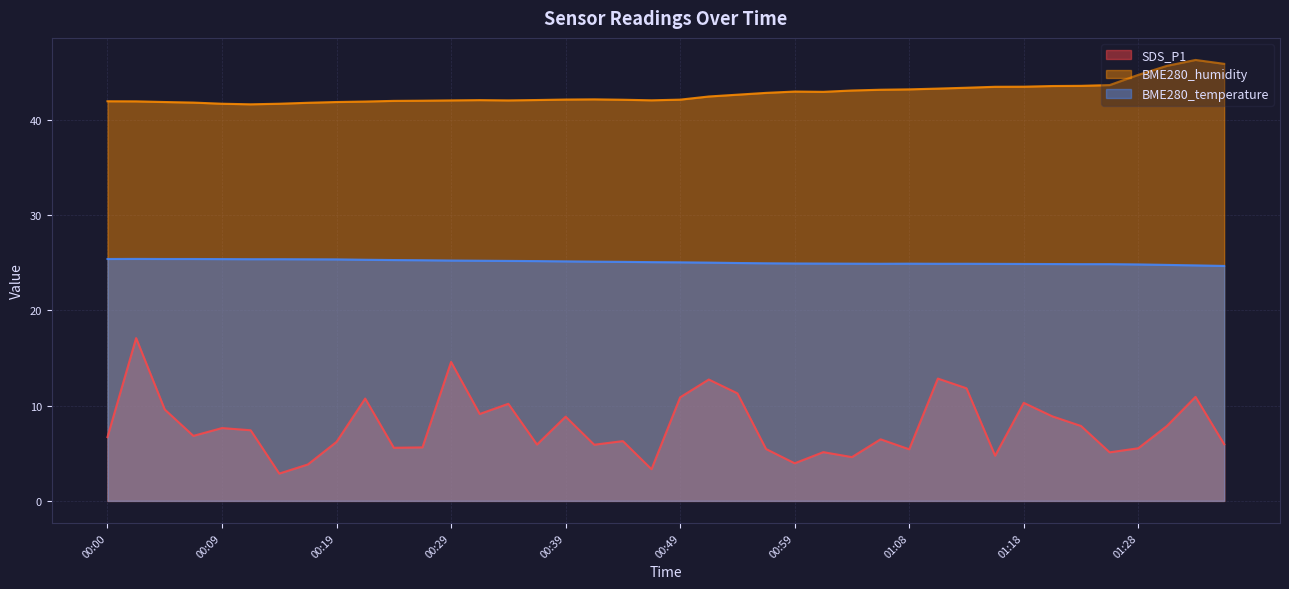

At how many categories does at least one series exceed 36?

40